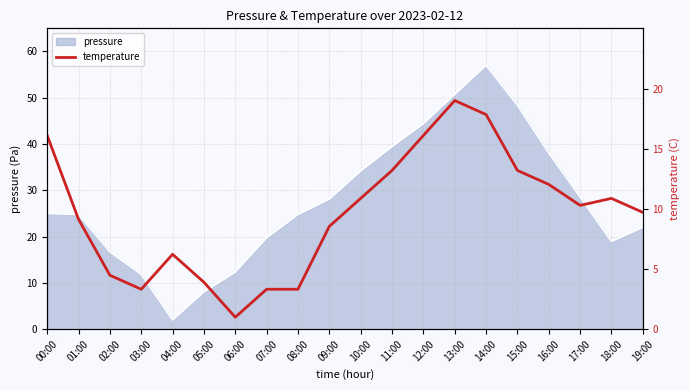

Where does the data first go above 10?

00:00